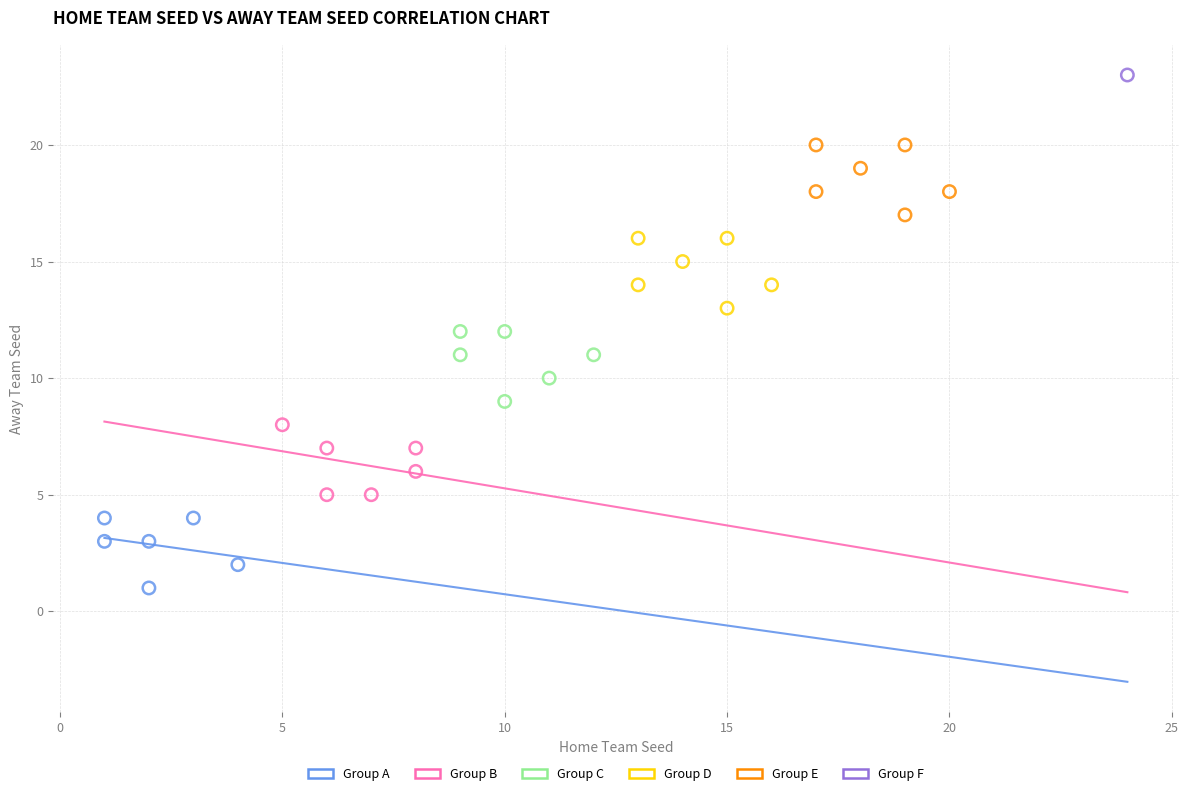

What are all the series names shown in the legend?

Group A, Group B, Group C, Group D, Group E, Group F